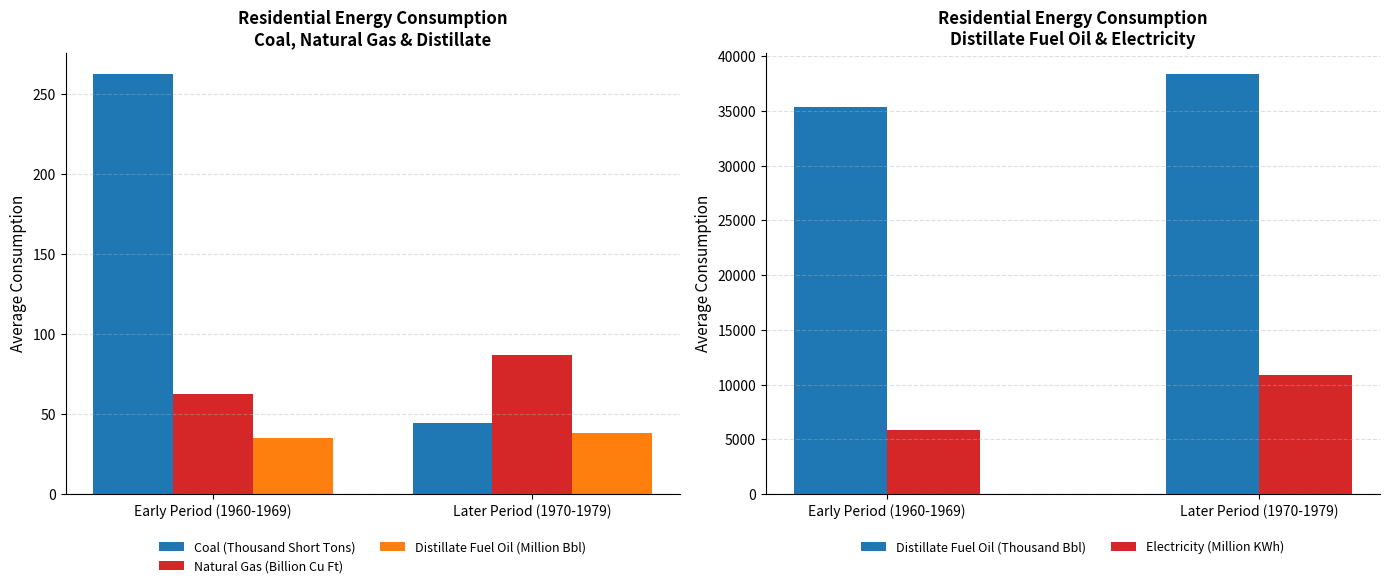

What is the value of the Coal (Thousand Short Tons) bar at the 2nd from the left?

44.7